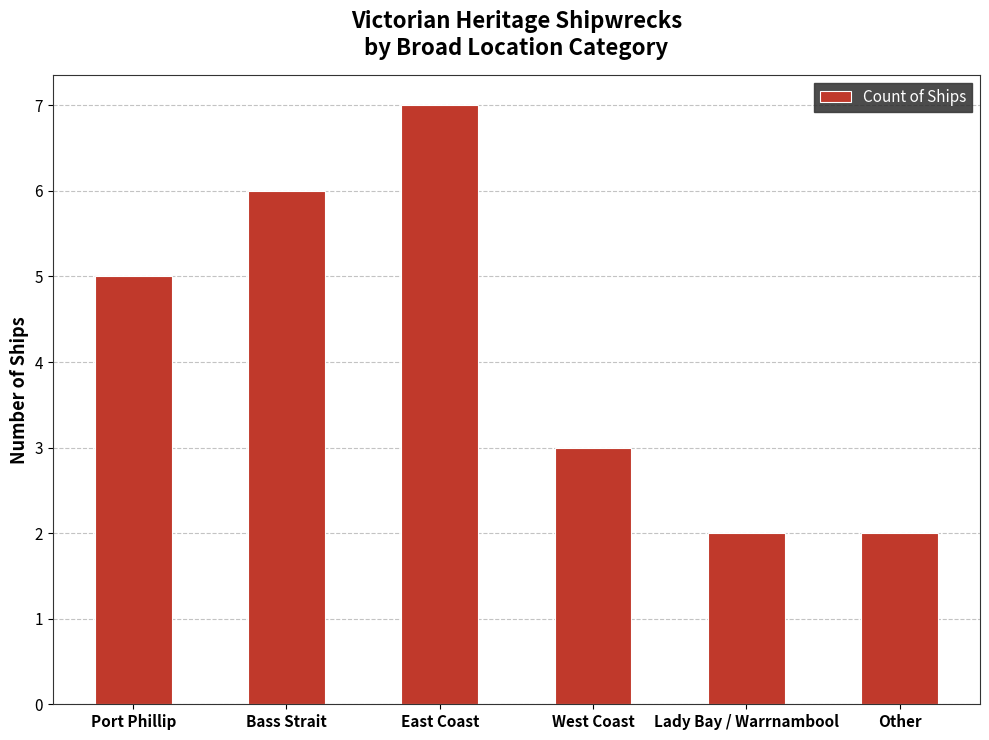

Is it true that the value at West Coast is 5?

False